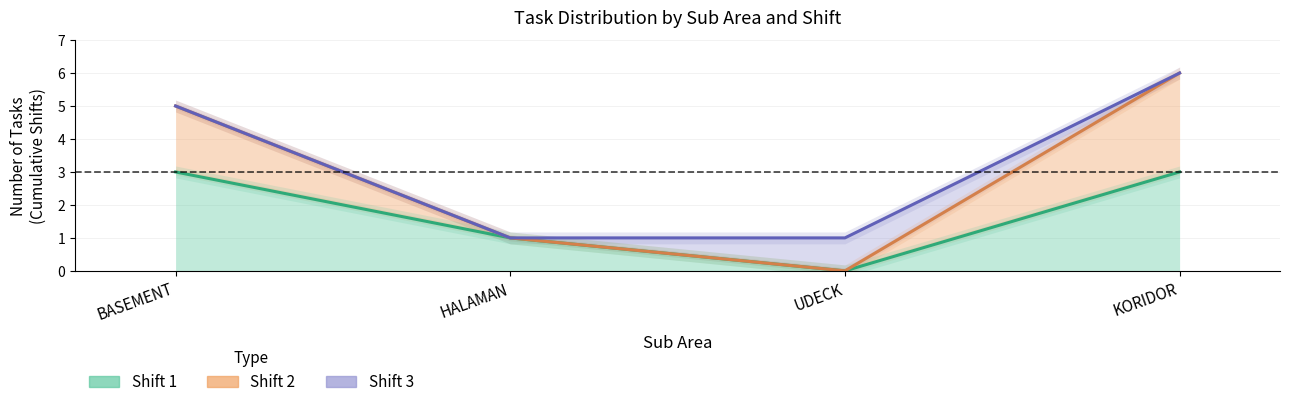

In Shift 1, how many points are lower than both neighbors (excluding endpoints)?

1